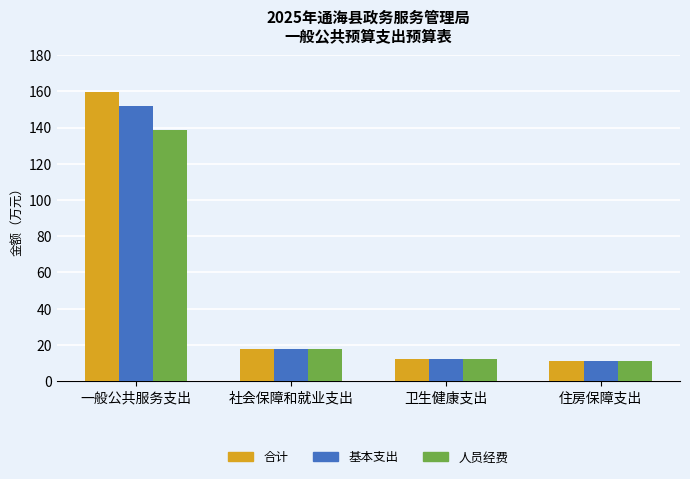

What is the maximum value for 基本支出?

151.9